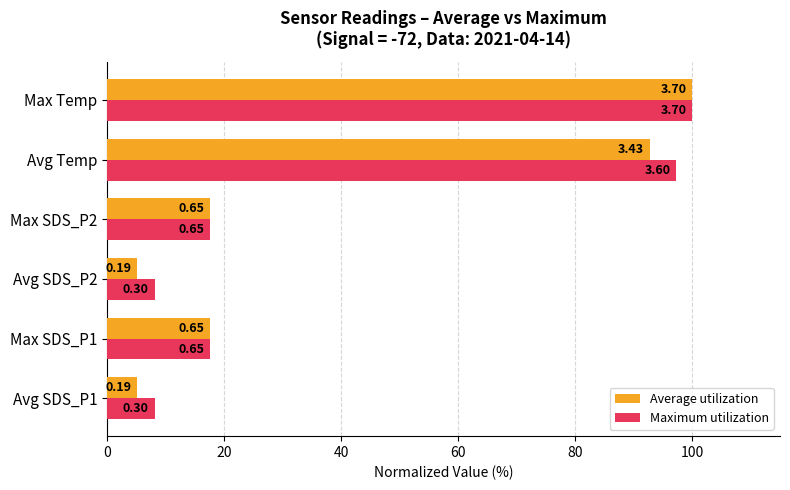

What are all the series names shown in the legend?

Average utilization, Maximum utilization